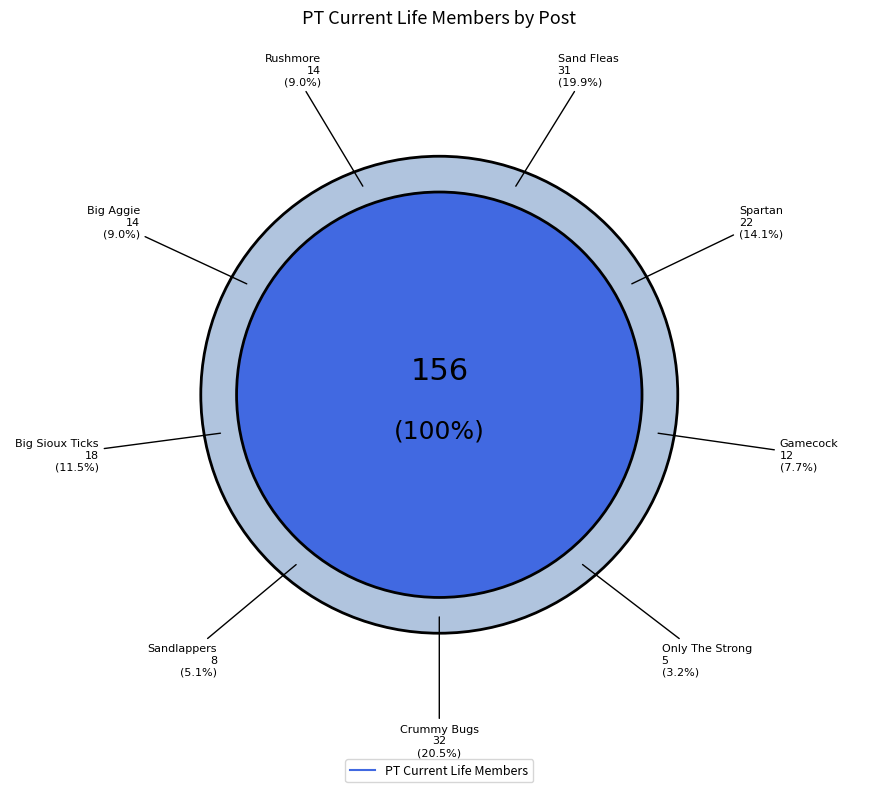

Does any single category account for the majority?

No